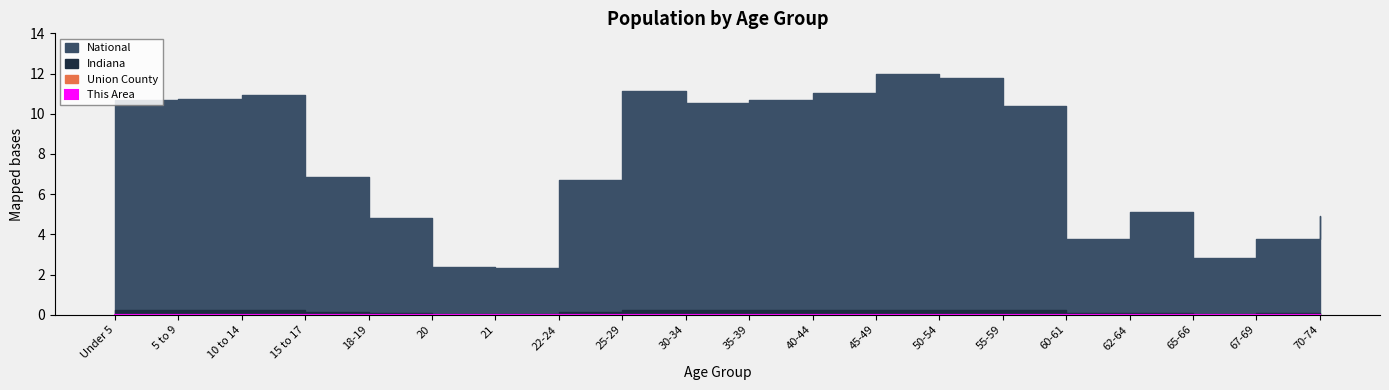

In This Area, how many points are higher than both neighbors (excluding endpoints)?

3